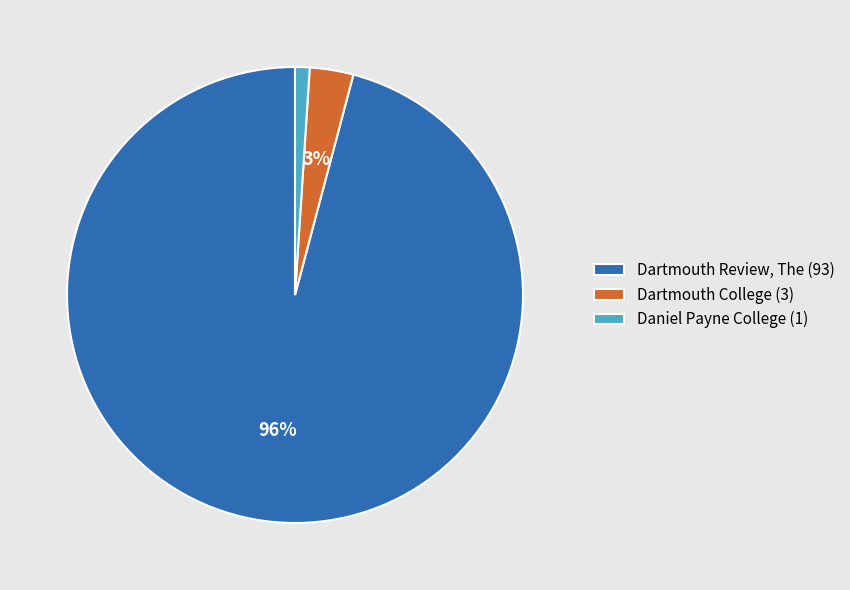

Do Dartmouth Review, The (93) and Dartmouth College (3) together represent more than half of the pie?

Yes